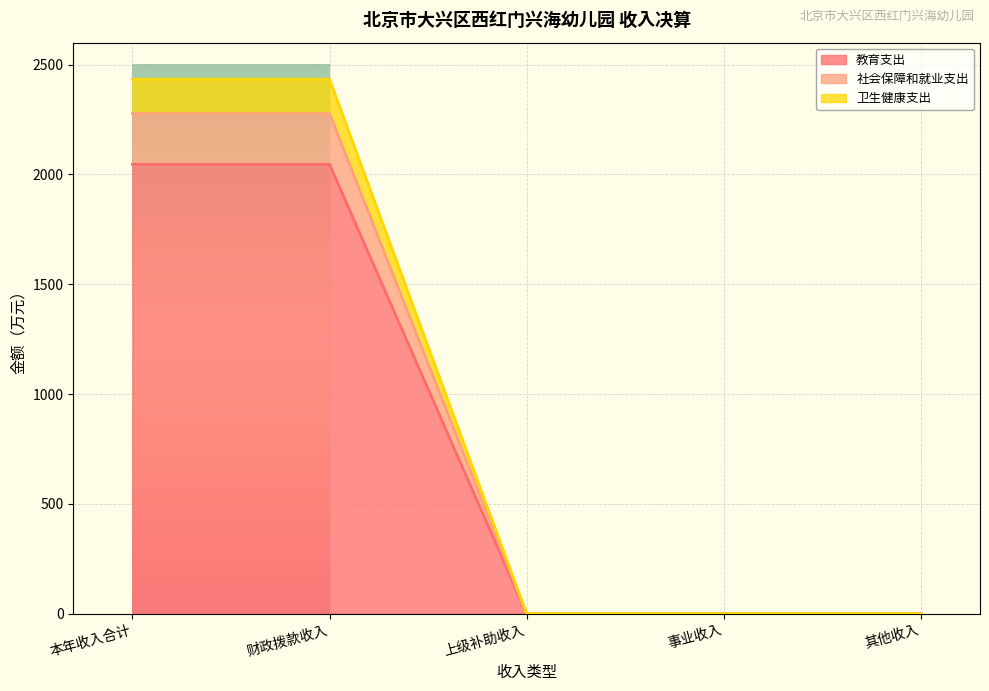

True or false: 卫生健康支出 and 教育支出 intersect in this chart.

False